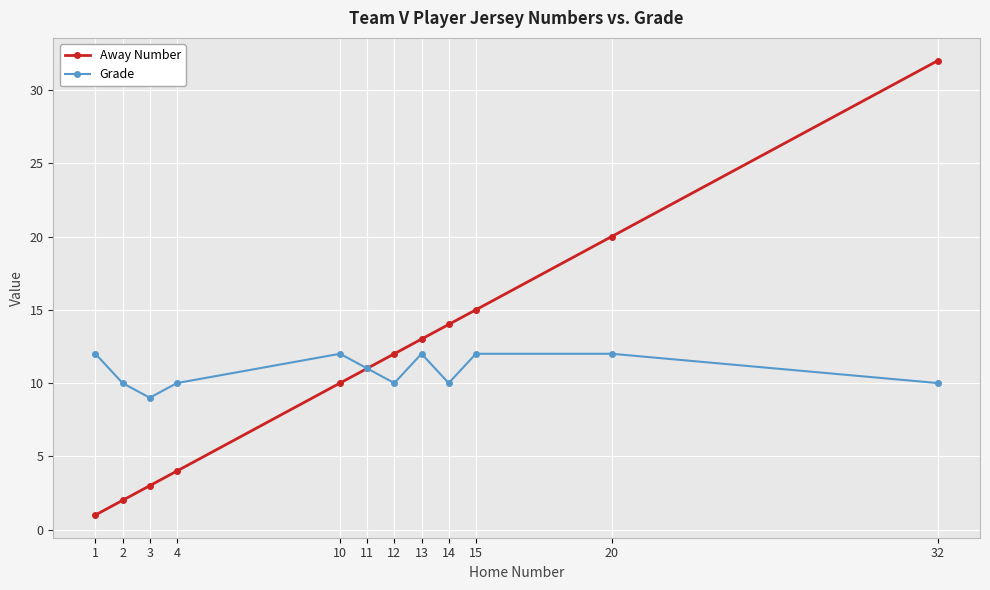

The Away Number series shows 12 at 12. True or false?

True